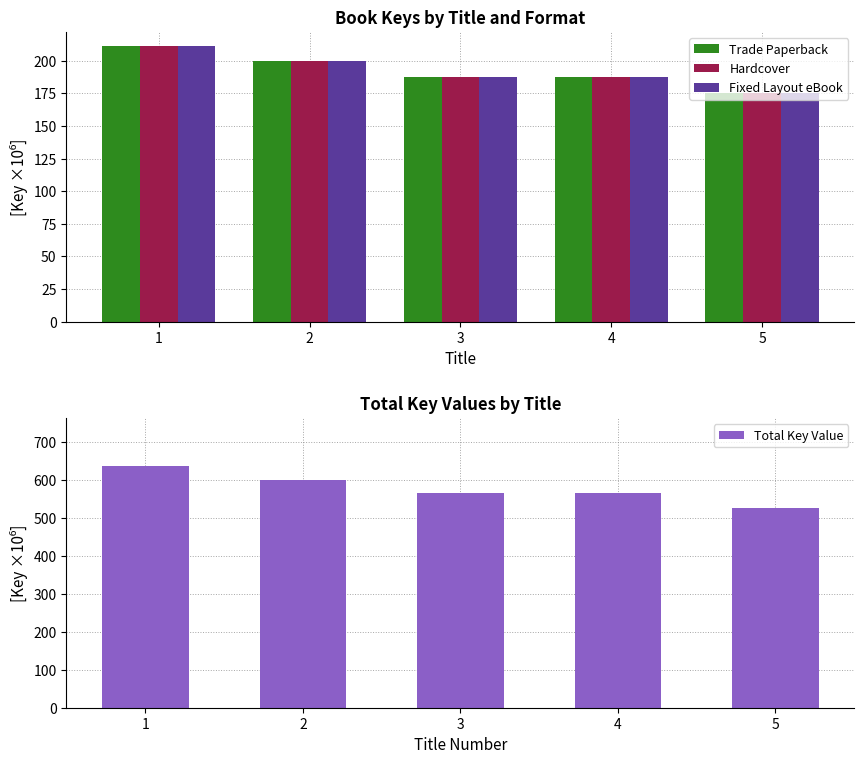

Between 2 and 3, which is larger?

2